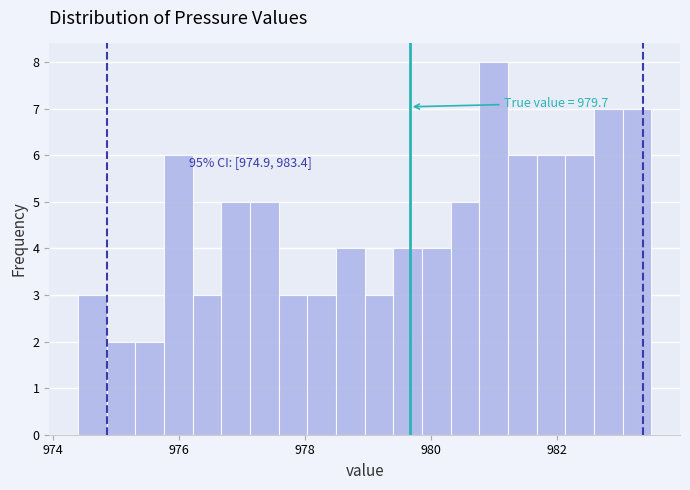

Around what value on the x-axis is the tallest bar? Give the approximate position of its centre, as read against the axis.

981.0